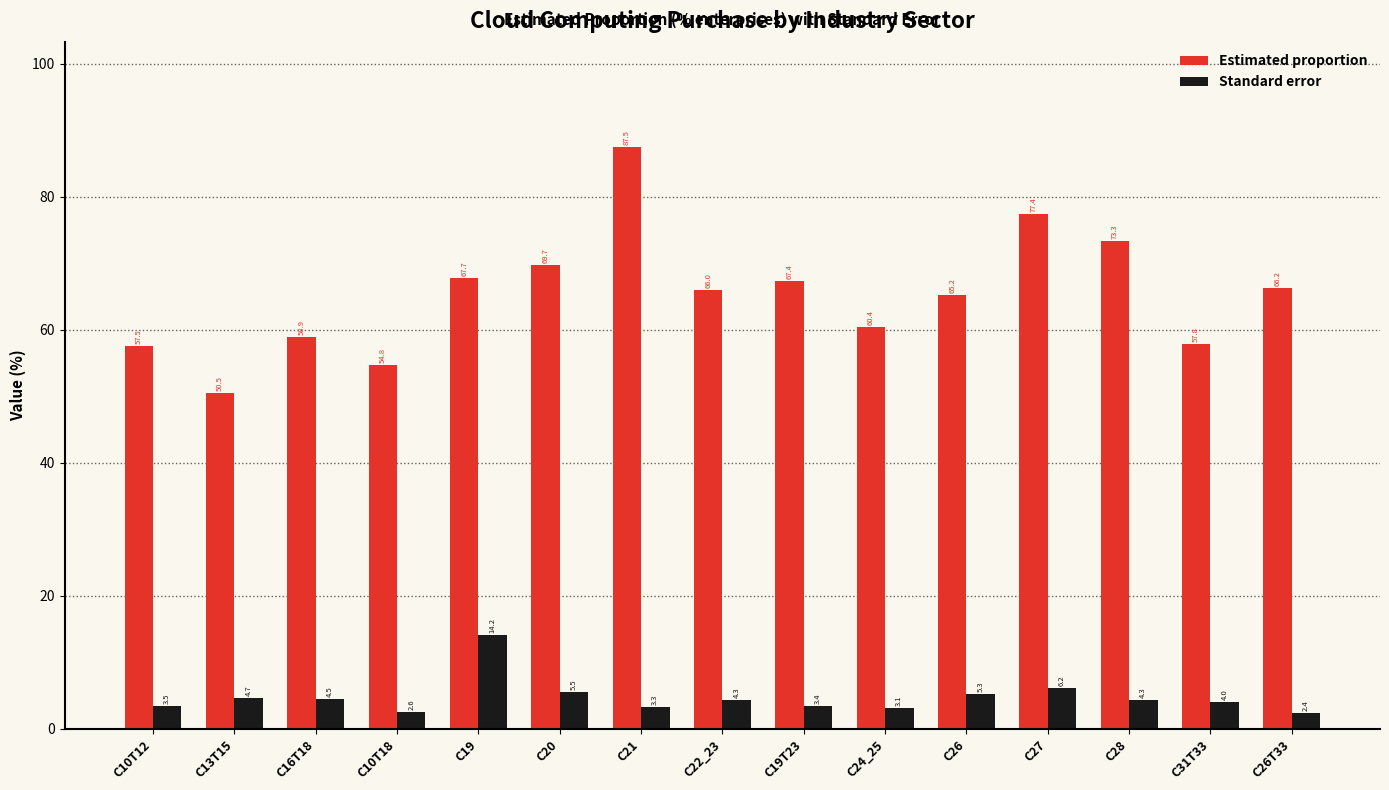

List the labels in order of Estimated proportion value, smallest first.

C13T15, C10T18, C10T12, C31T33, C16T18, C24_25, C26, C22_23, C26T33, C19T23, C19, C20, C28, C27, C21